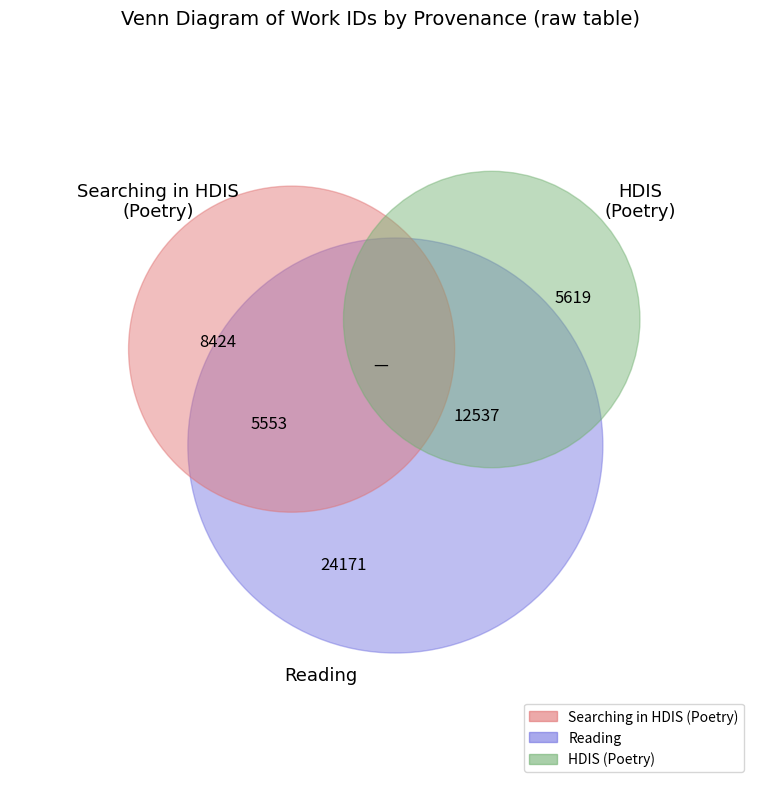

What is the largest slice in the pie chart?

Reading